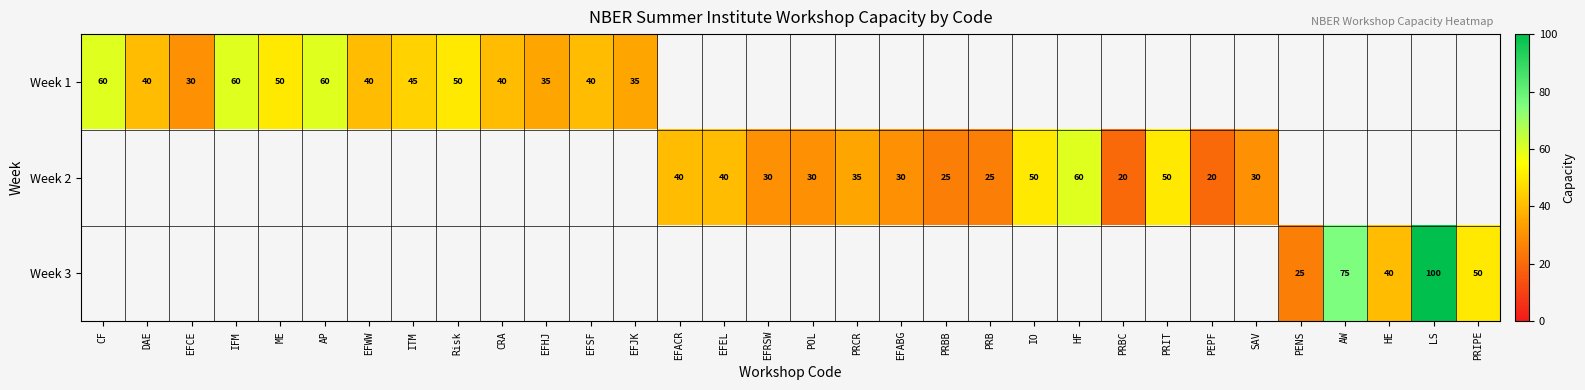

True or false: Week 3 has a value of 75 at AW.

True